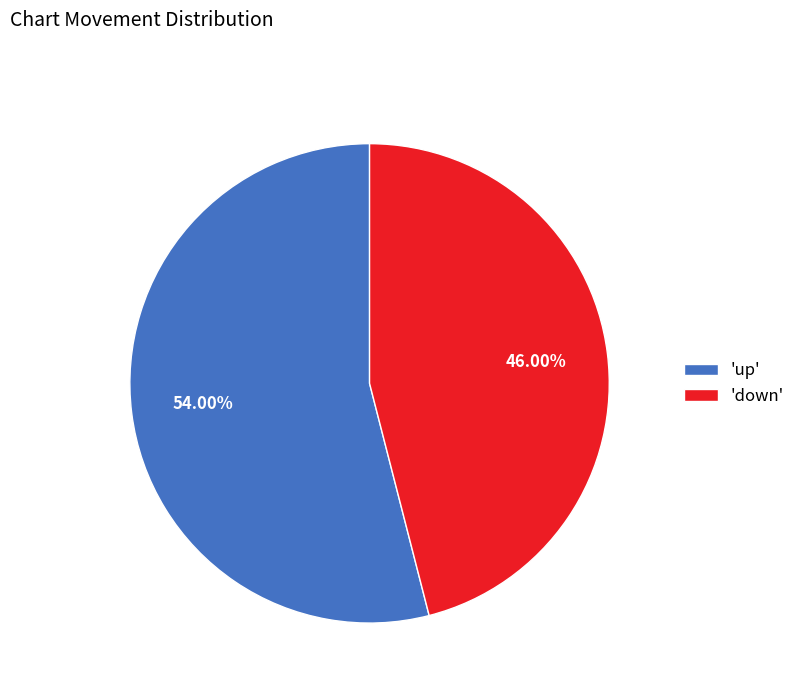

Rank the categories by value from lowest to highest.

'down', 'up'